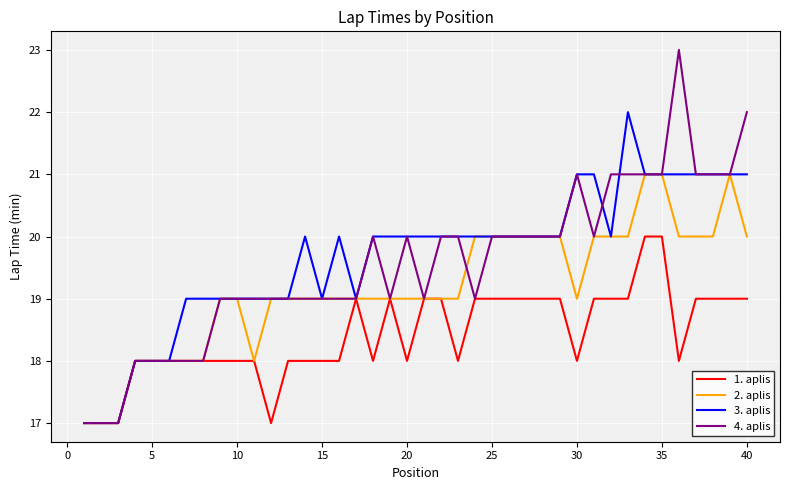

Which series has the largest range (max minus min)?

4. aplis